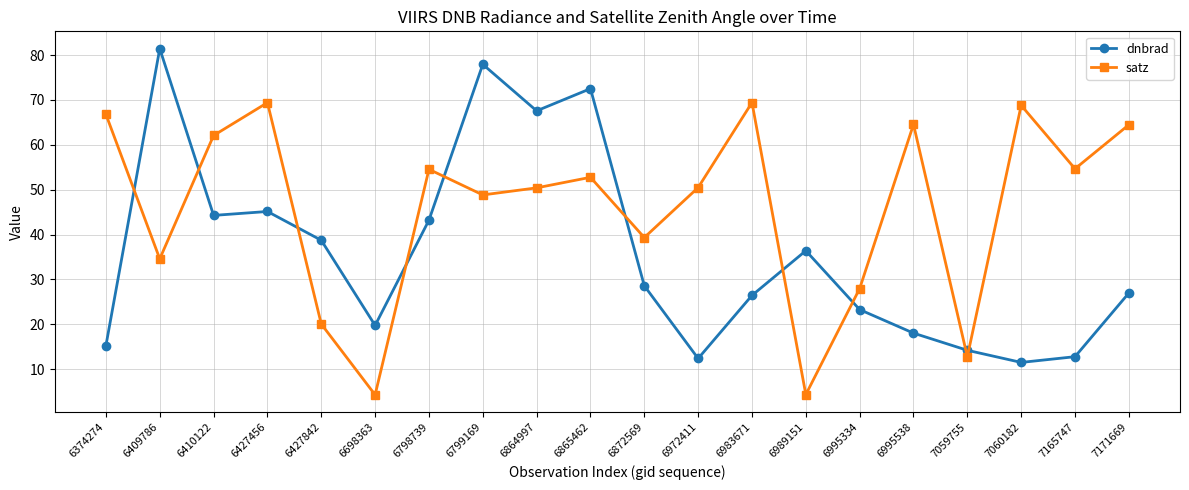

Is the value of satz at 6409786 greater than the value of dnbrad at 7171669?

Yes